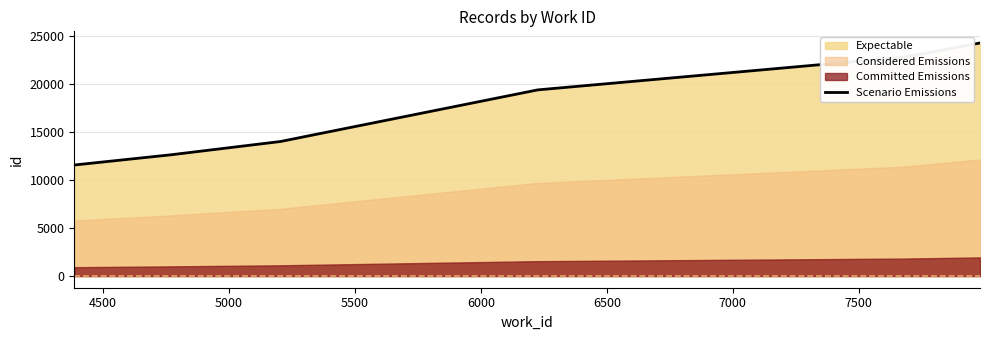

What is the highest value of the Scenario Emissions series?

24274.5